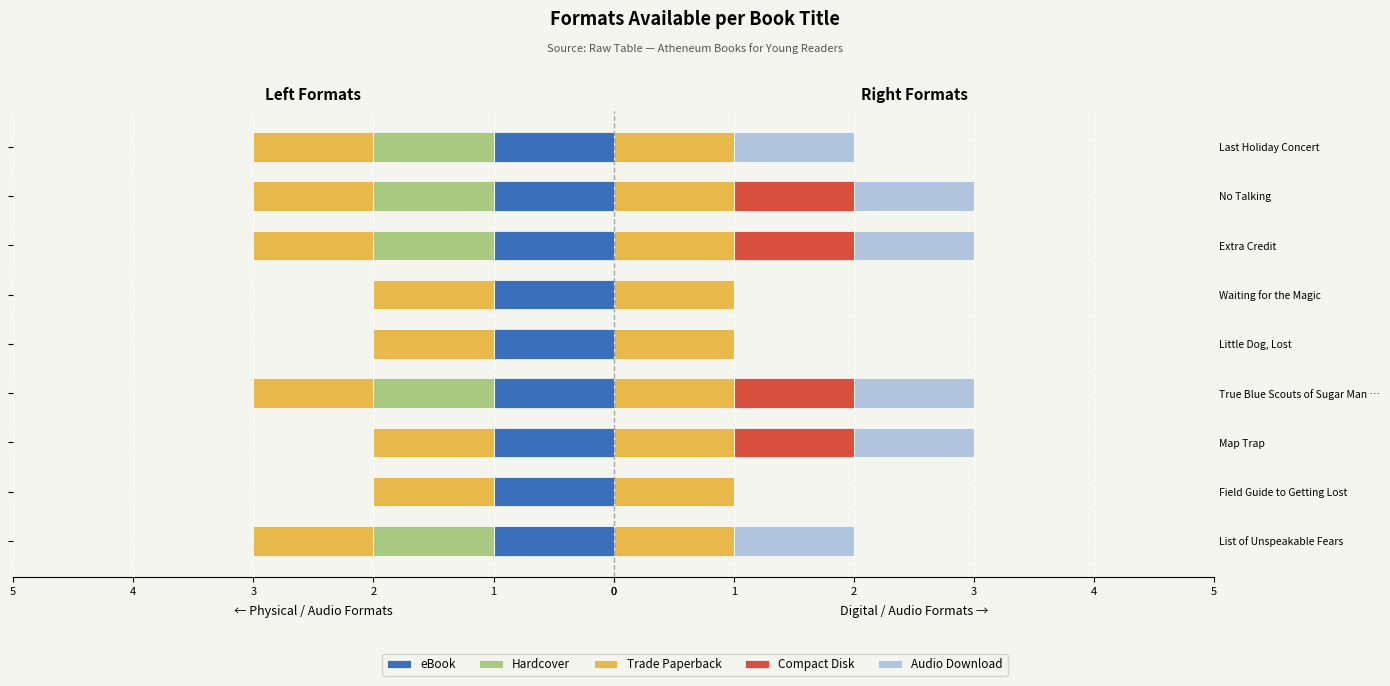

Between 1 and 4, which series saw the biggest shift?

eBook